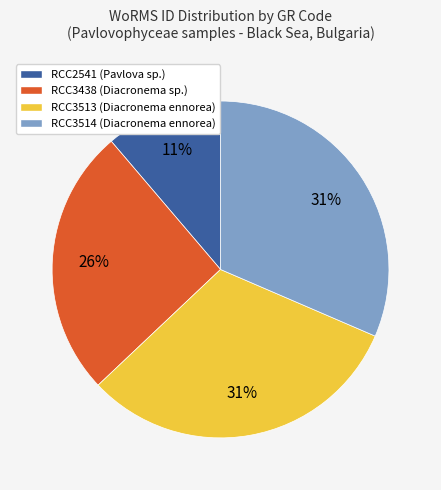

Count the number of slices in the pie.

4